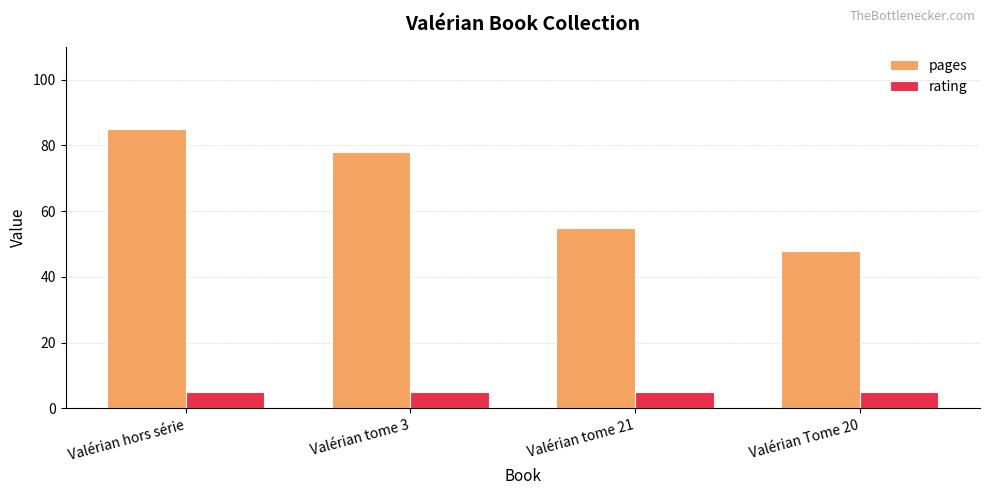

Reading right to left, what are all the values shown in this chart?

pages: 48	55	78	85
rating: 5	5	5	5